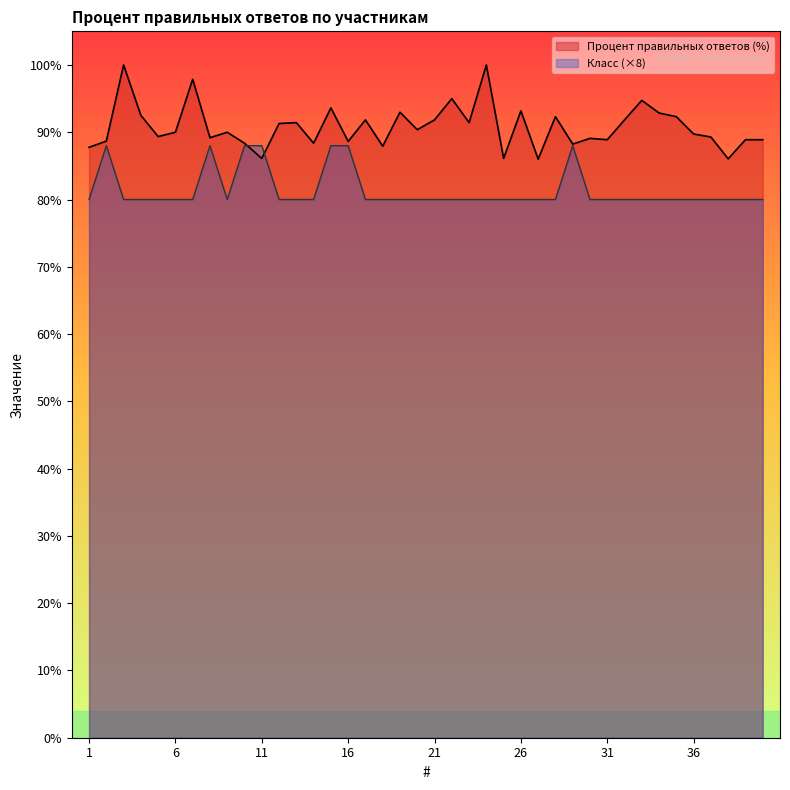

Reading left to right, extract all data points from this chart.

Процент правильных ответов (%): 87.8	88.7	100.0	92.5	89.4	90.0	97.9	89.2	90.0	88.4	86.1	91.3	91.4	88.4	93.6	88.6	91.8	87.9	93.0	90.4	91.8	95.0	91.4	100.0	86.1	93.2	86.0	92.3	88.2	89.1	88.9	91.8	94.7	92.9	92.3	89.7	89.3	86.0	88.9	88.9
Класс: 80.0	88.0	80.0	80.0	80.0	80.0	80.0	88.0	80.0	88.0	88.0	80.0	80.0	80.0	88.0	88.0	80.0	80.0	80.0	80.0	80.0	80.0	80.0	80.0	80.0	80.0	80.0	80.0	88.0	80.0	80.0	80.0	80.0	80.0	80.0	80.0	80.0	80.0	80.0	80.0